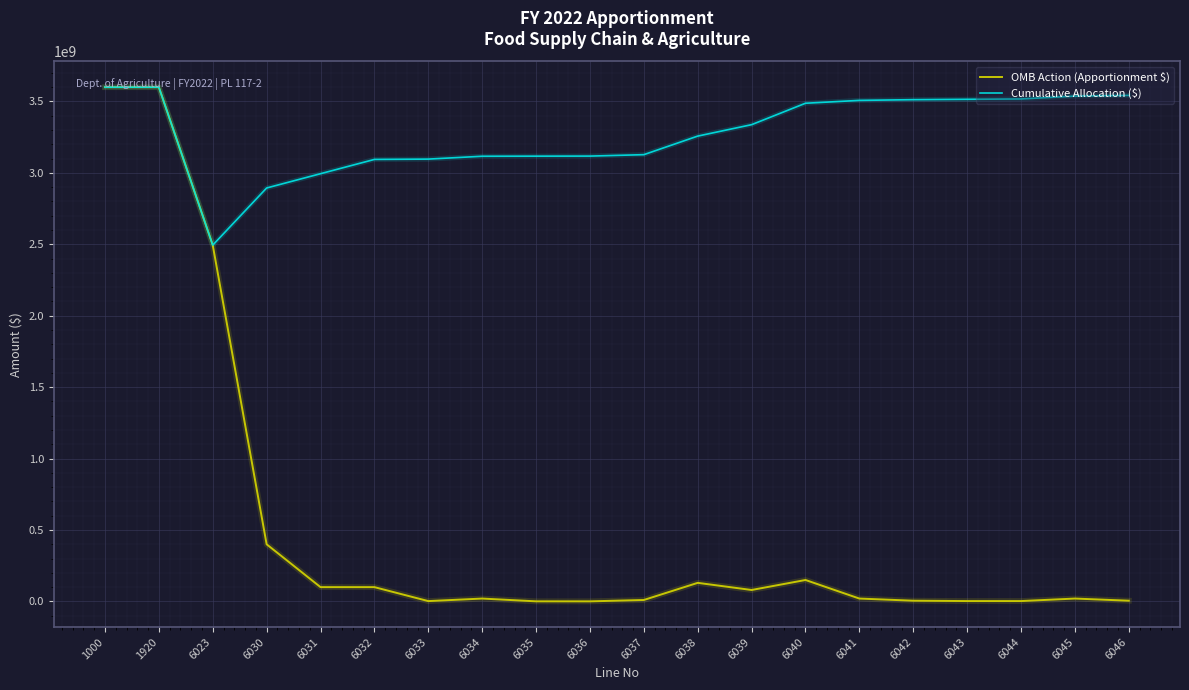

What is the lowest value of the Cumulative Allocation ($) series?

2494186570